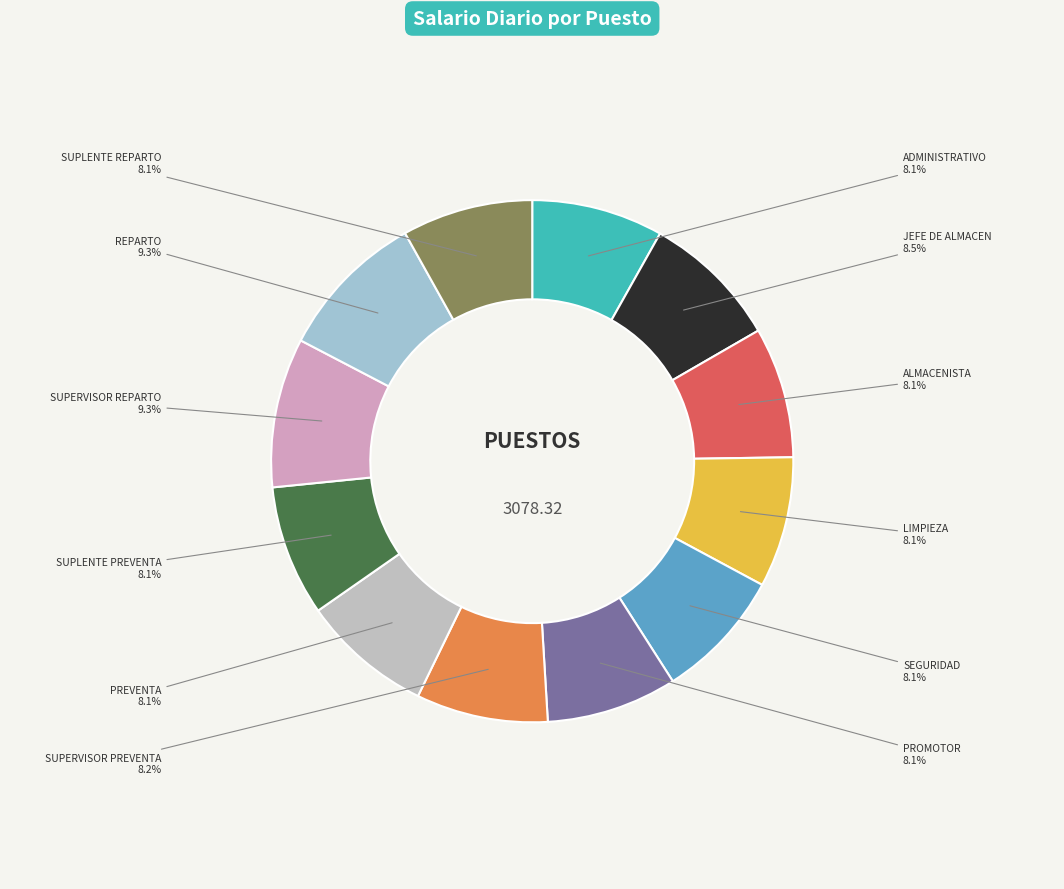

How many slices are in this pie chart?

12